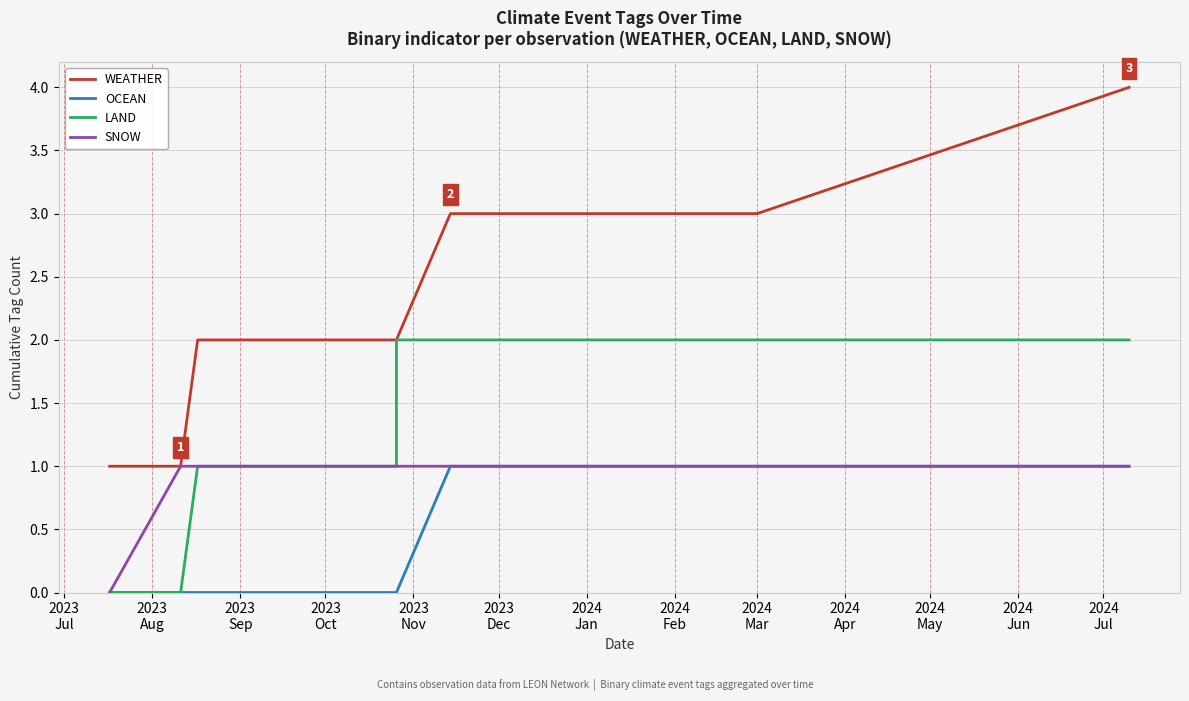

True or false: WEATHER has more than 1 points higher than both neighbors.

False